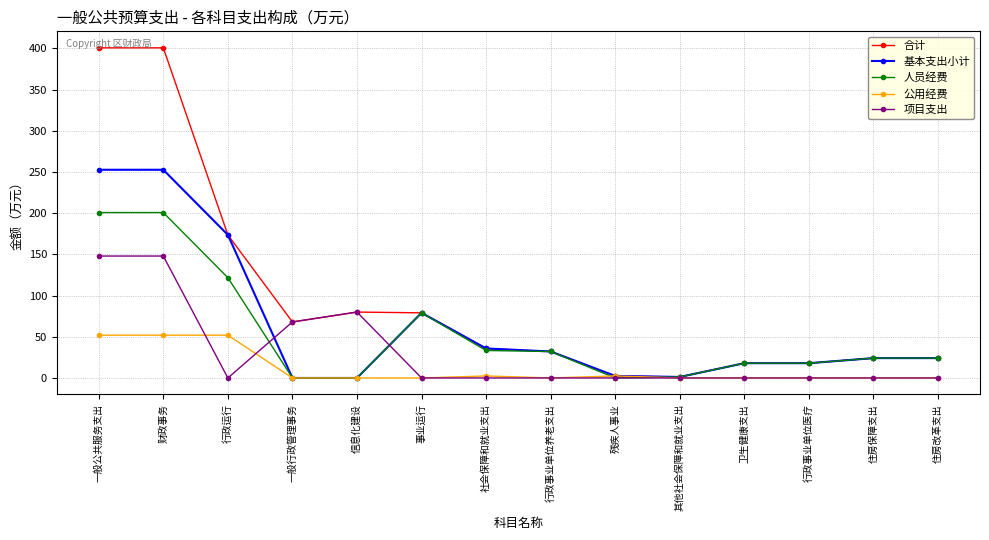

What is the label of the 5th point from the right?

其他社会保障和就业支出